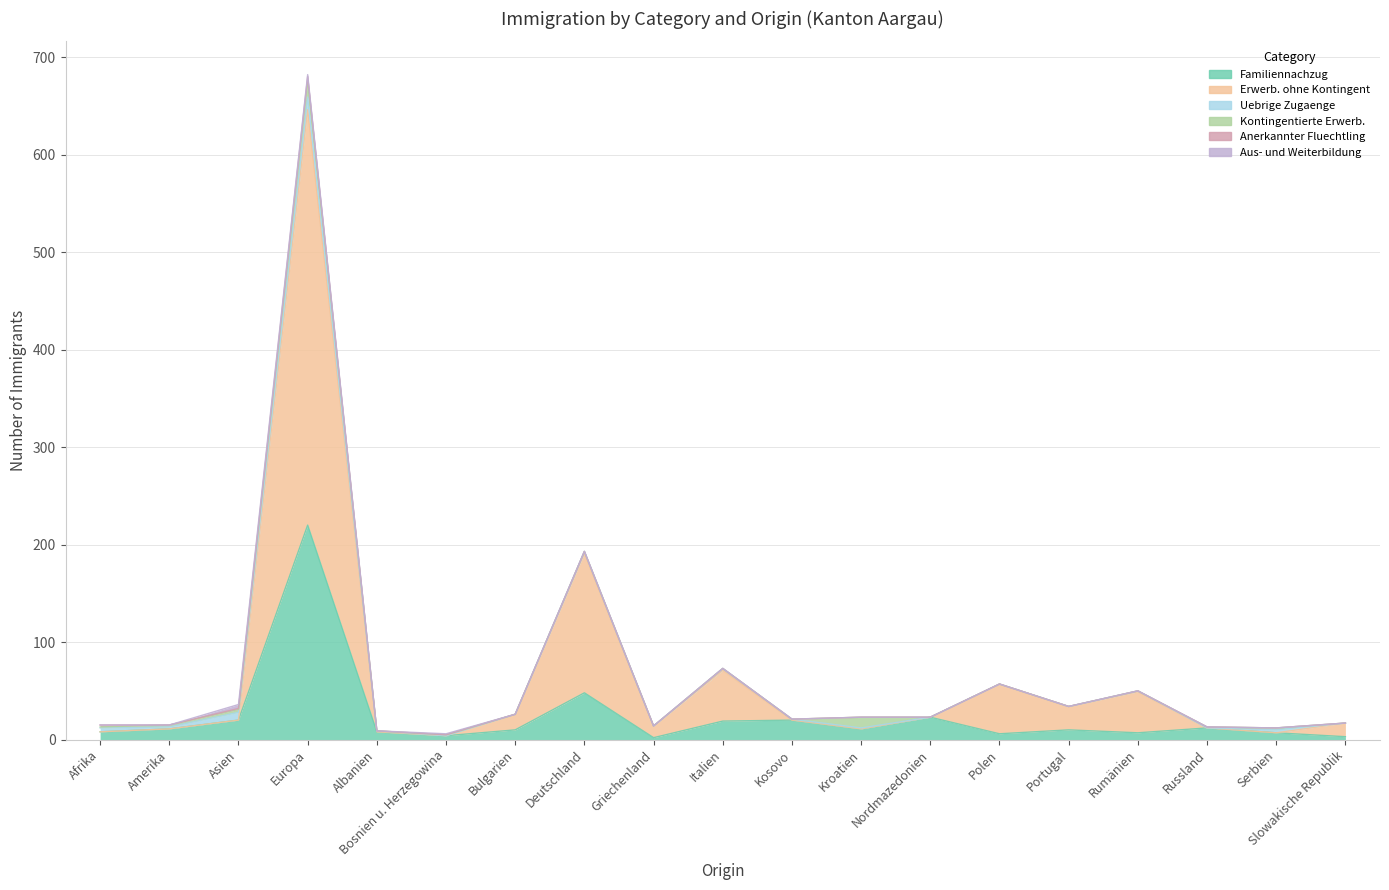

What is the difference between the highest and lowest values at Rumänien?

42